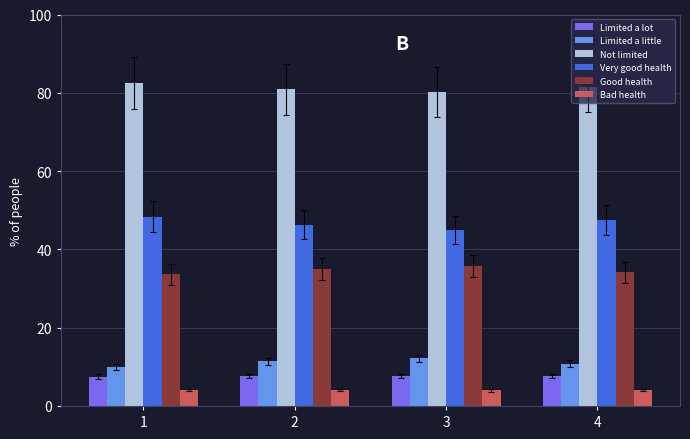

At which label does Very good health reach its minimum?

3